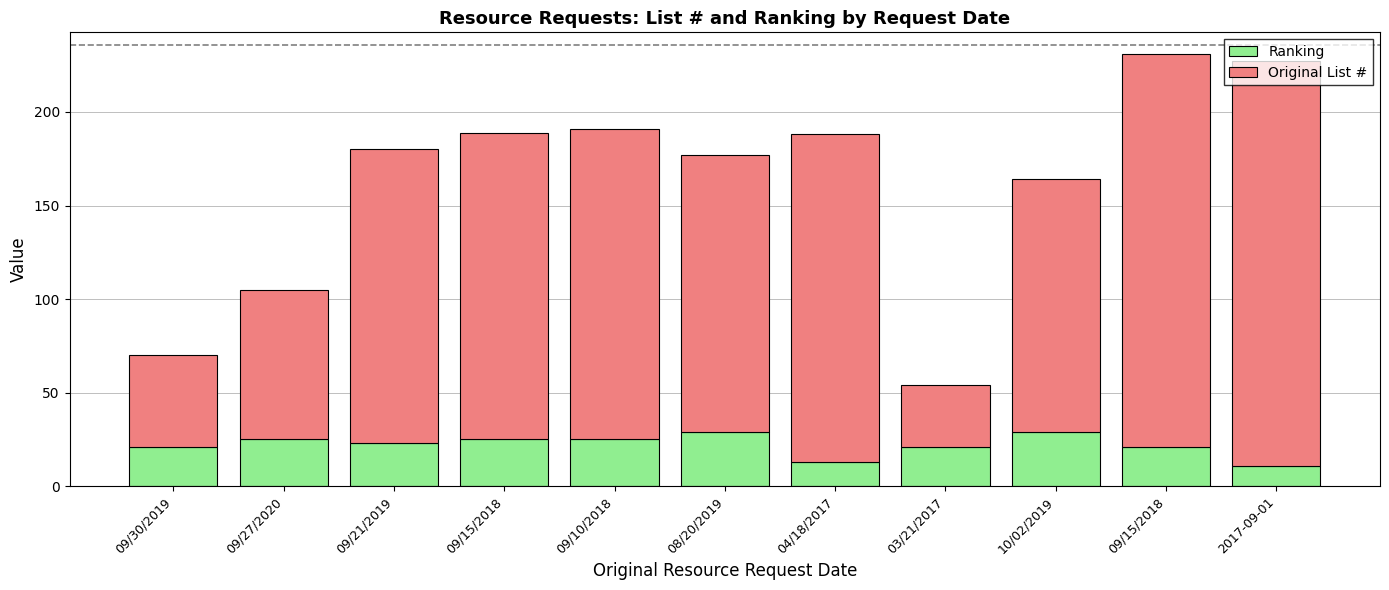

What is the sum of the Ranking values at 09/27/2020 and 09/30/2019?

46